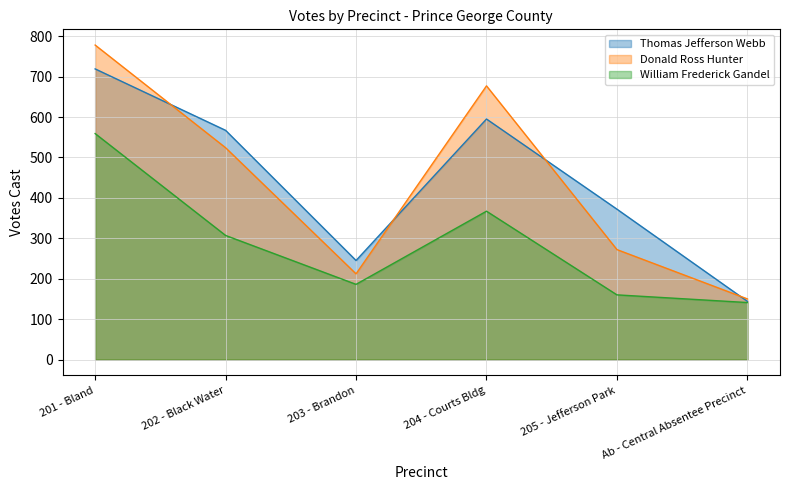

At which category does William Frederick Gandel reach its first local valley?

203 - Brandon